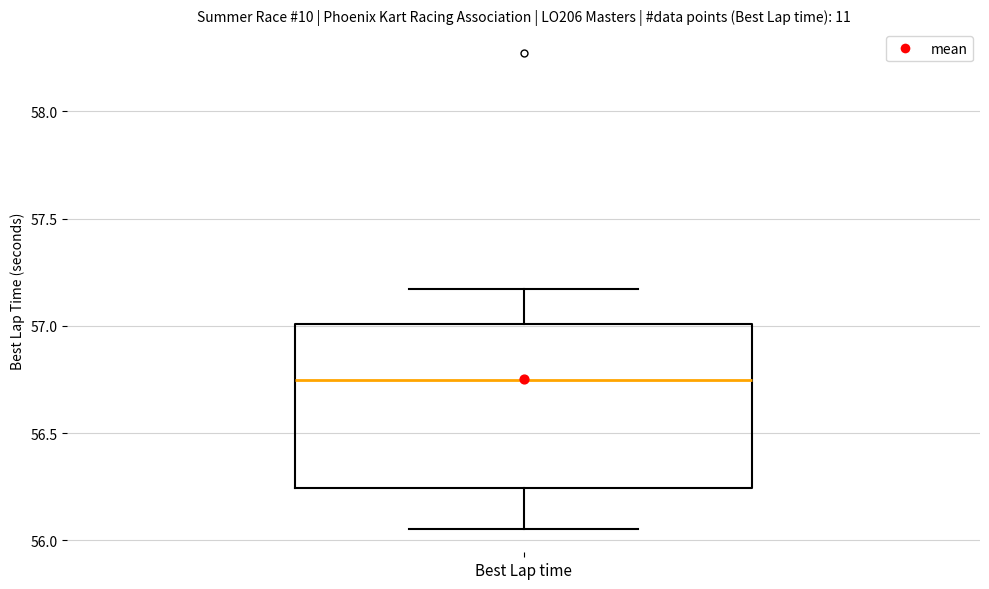

Transcribe this box plot: give where the median line is, the range the box spans, and where the two whiskers end, as read against the y-axis. The values are not printed on the chart, so give them approximately, as read against the axis.

median 56.75, box 56.25 to 57.00, whiskers 56.05 to 57.15